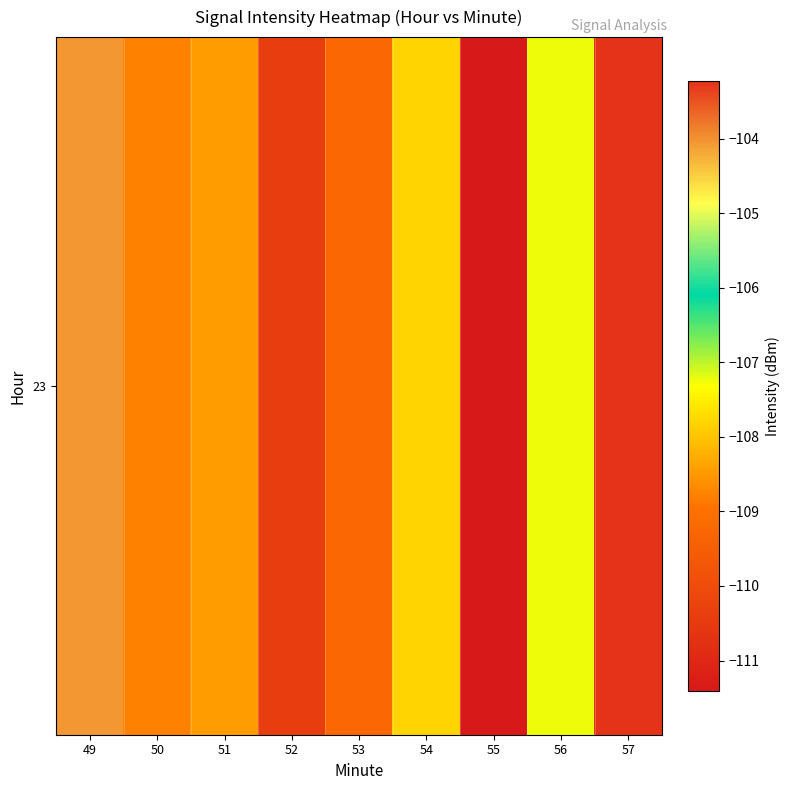

List the labels in order of value, smallest first.

55, 52, 53, 50, 51, 54, 56, 49, 57